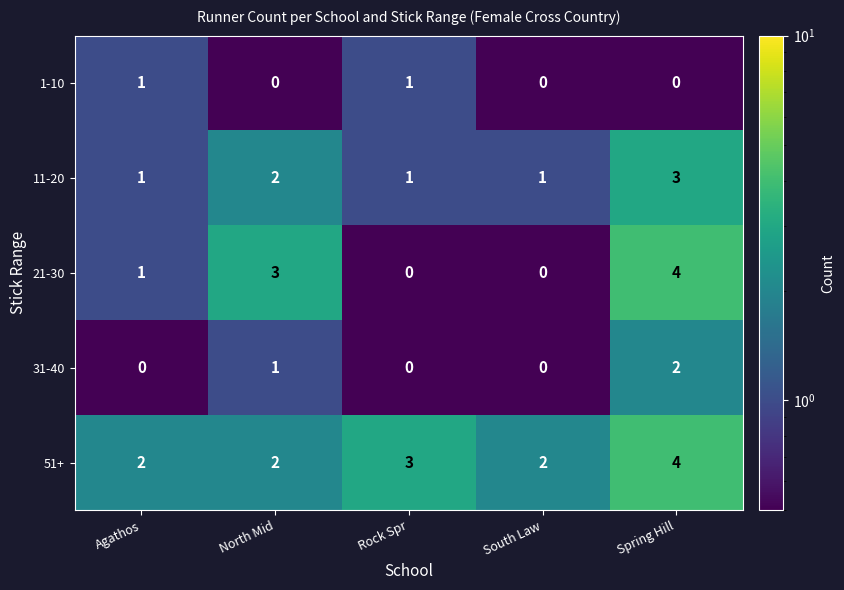

What is the total value across all series at Rock Spr?

5